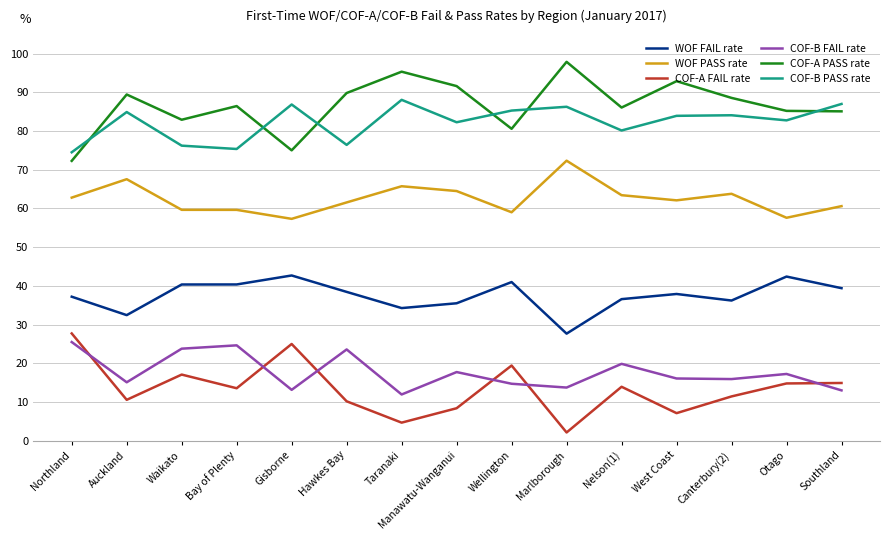

What is the total value across all series at Otago?

300.0